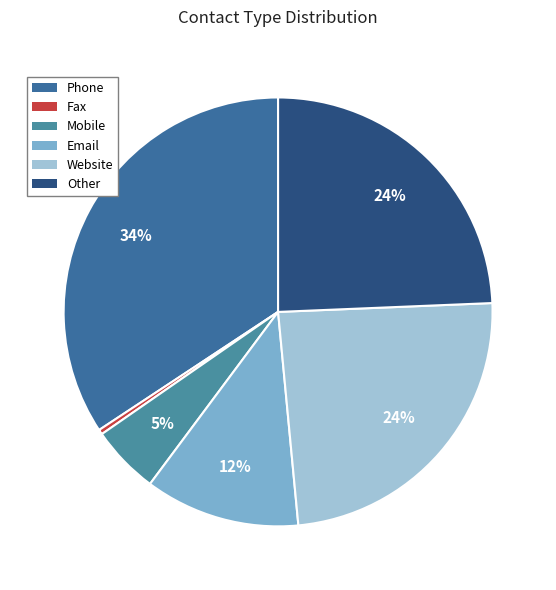

Do Mobile and Phone together represent more than half of the pie?

No